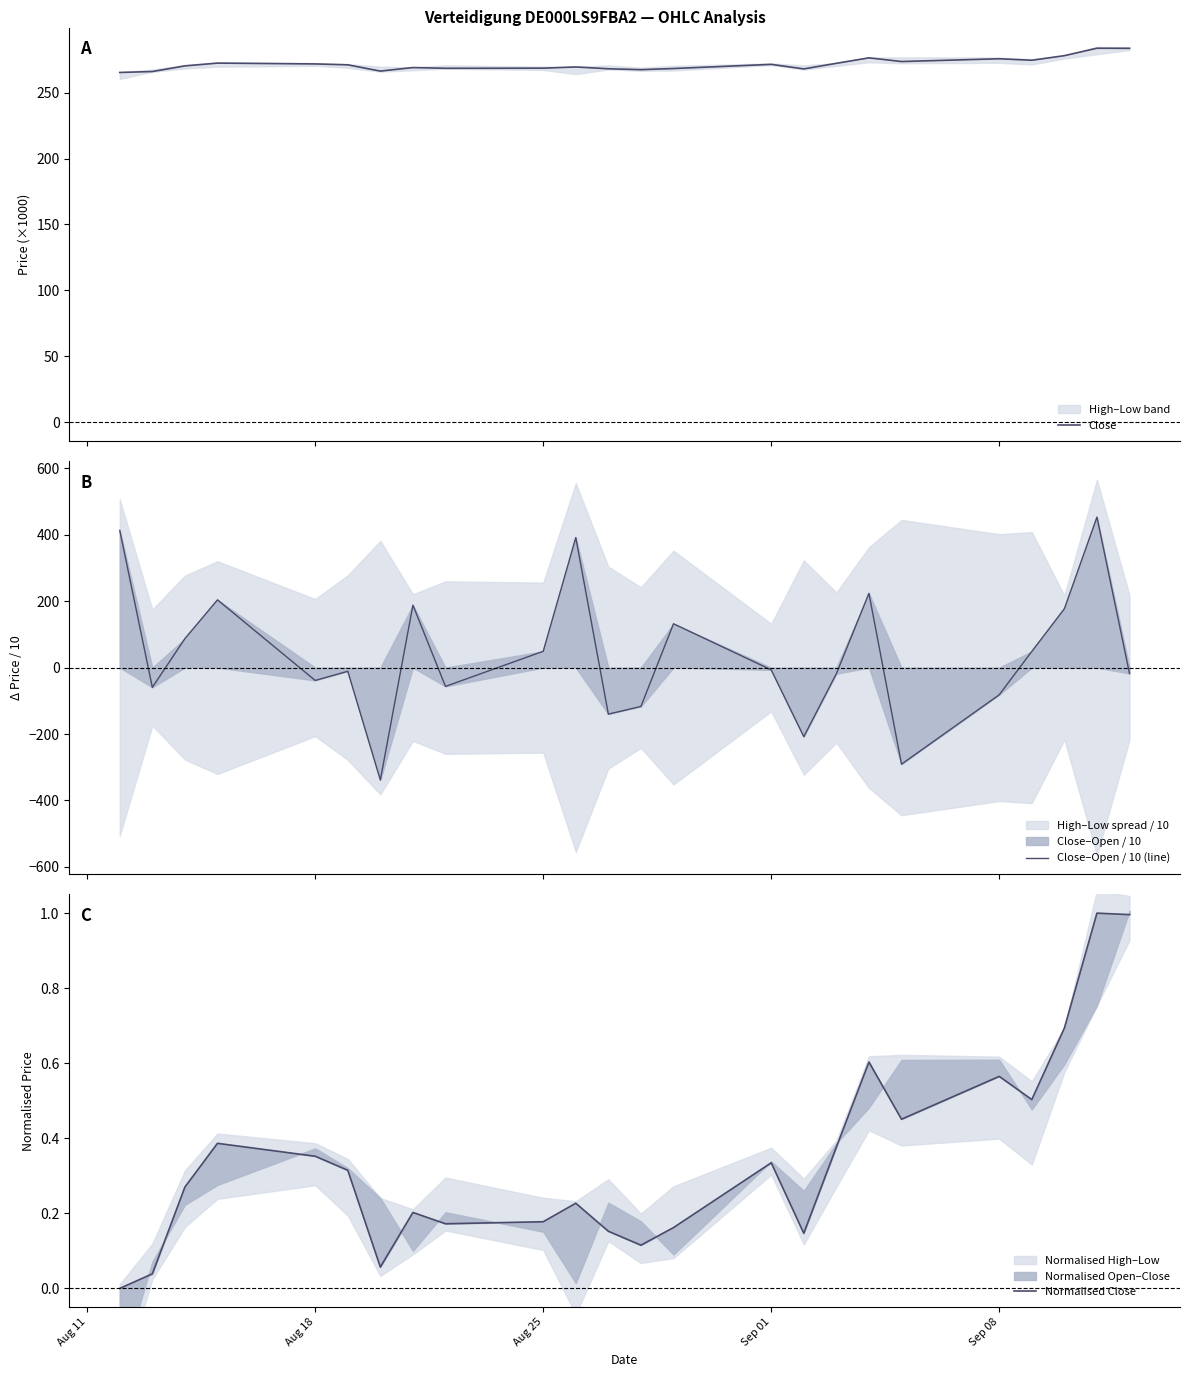

How many intersections are there between Close–Open / 10 (line) and Normalised Close?

13